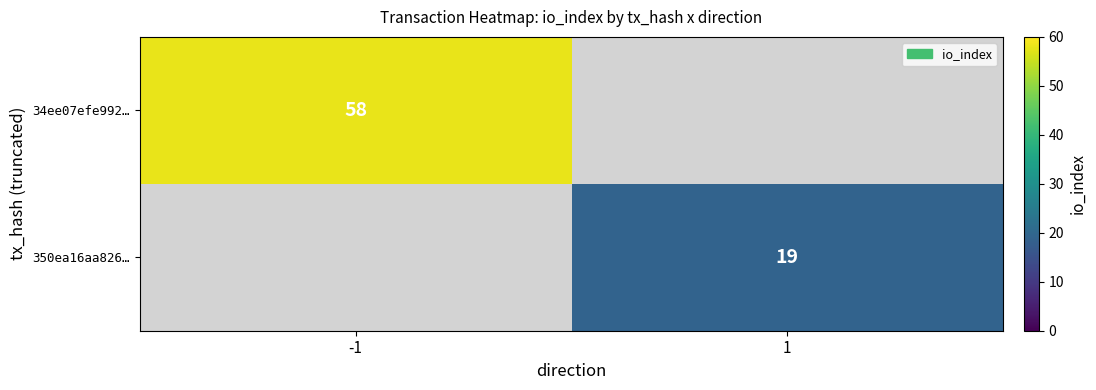

Is the value of 350ea16aa826… at 1 greater than the value of 34ee07efe992… at -1?

No